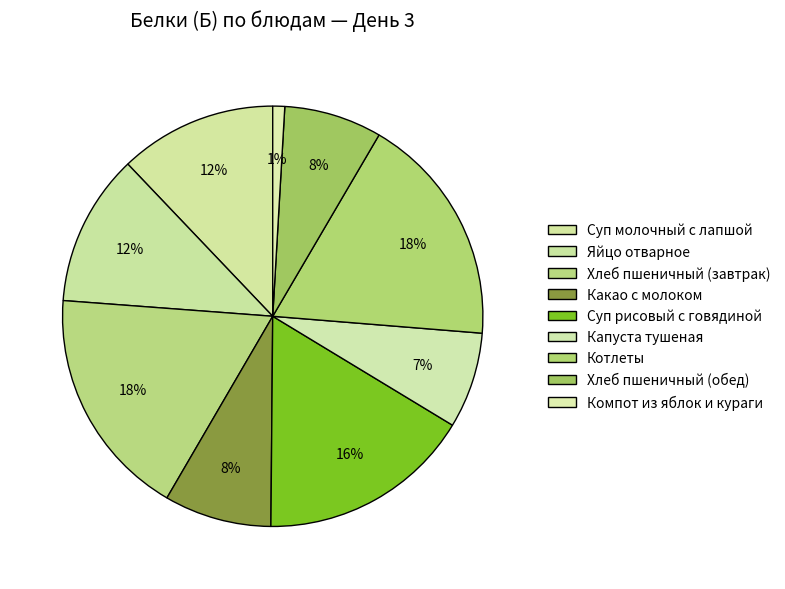

Combined, what portion of the pie is Хлеб пшеничный (обед) and Хлеб пшеничный (завтрак)?

25.3%